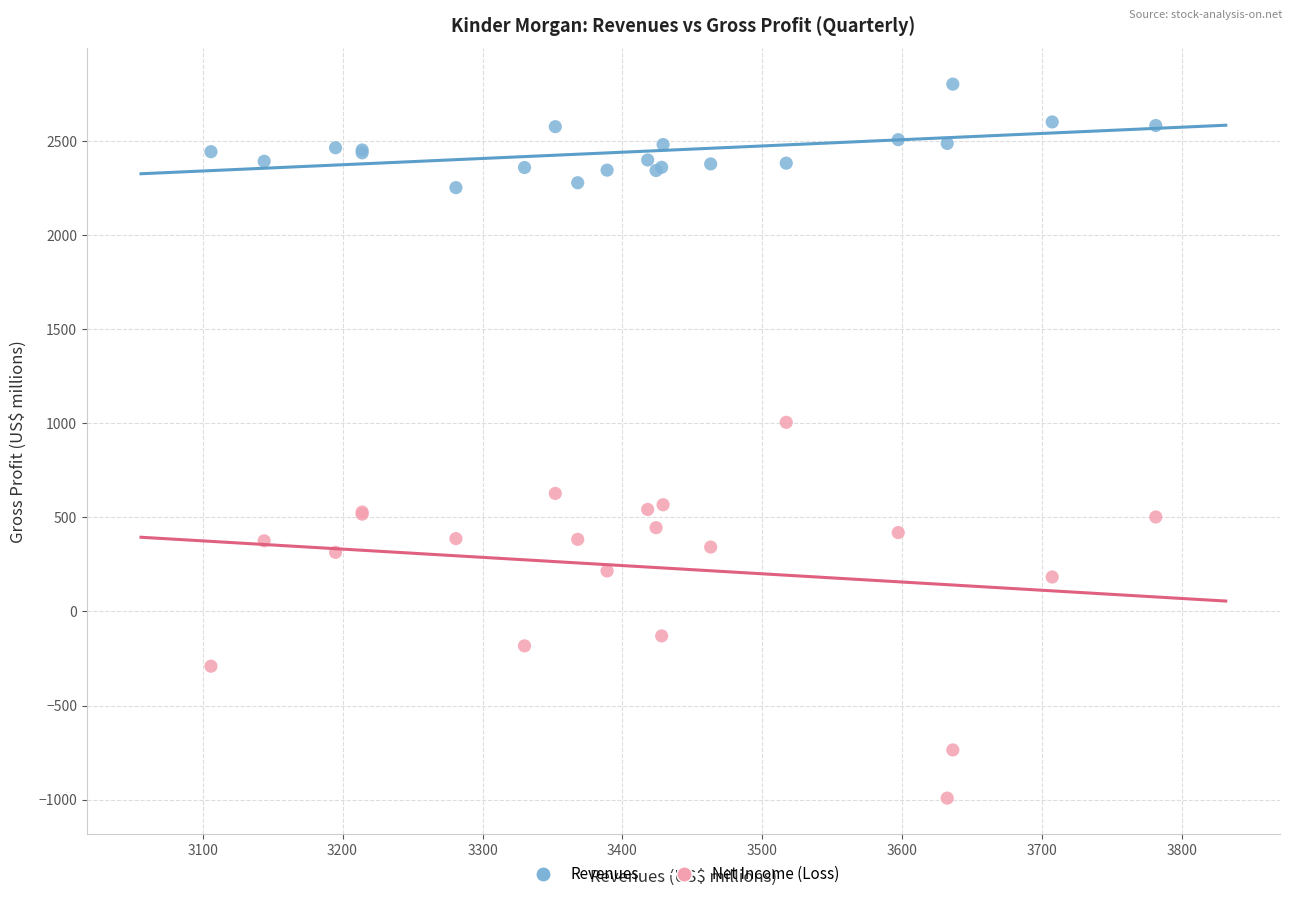

Which series reaches the minimum Y coordinate?

Net Income (Loss)